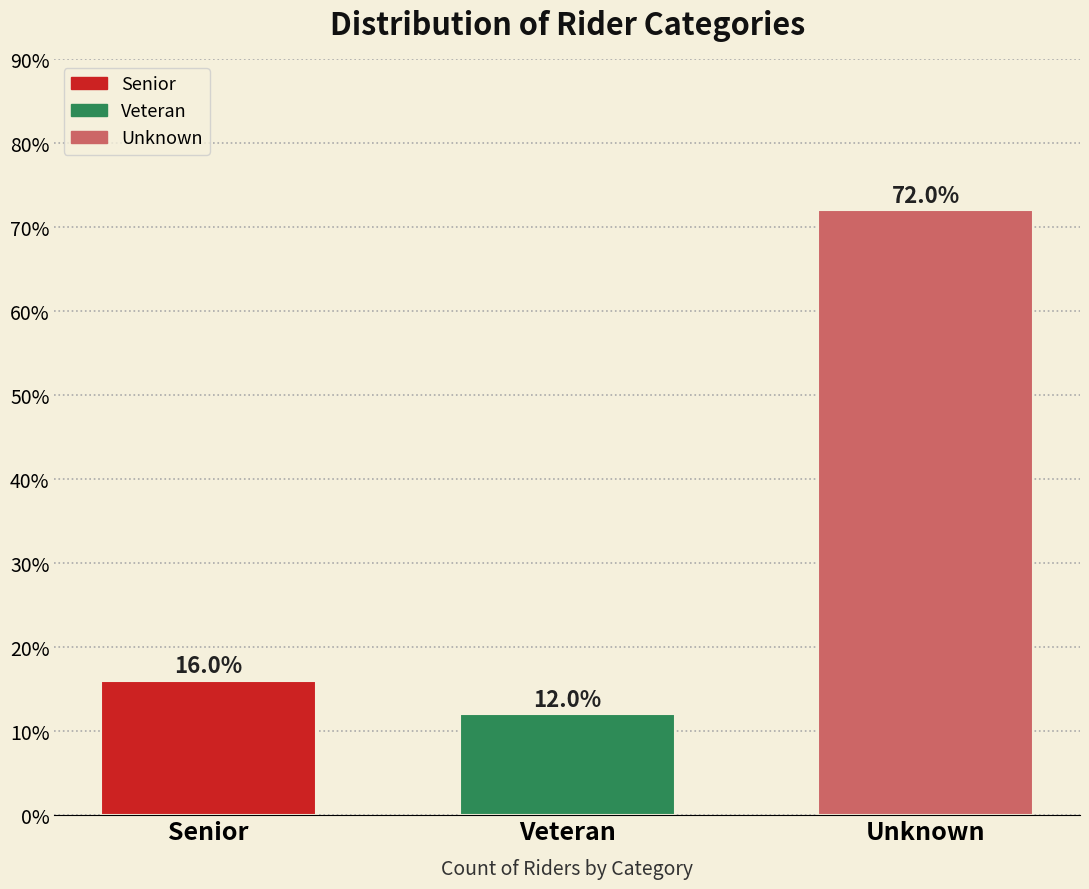

Reading left to right, extract all data points from this chart.

16	12	72